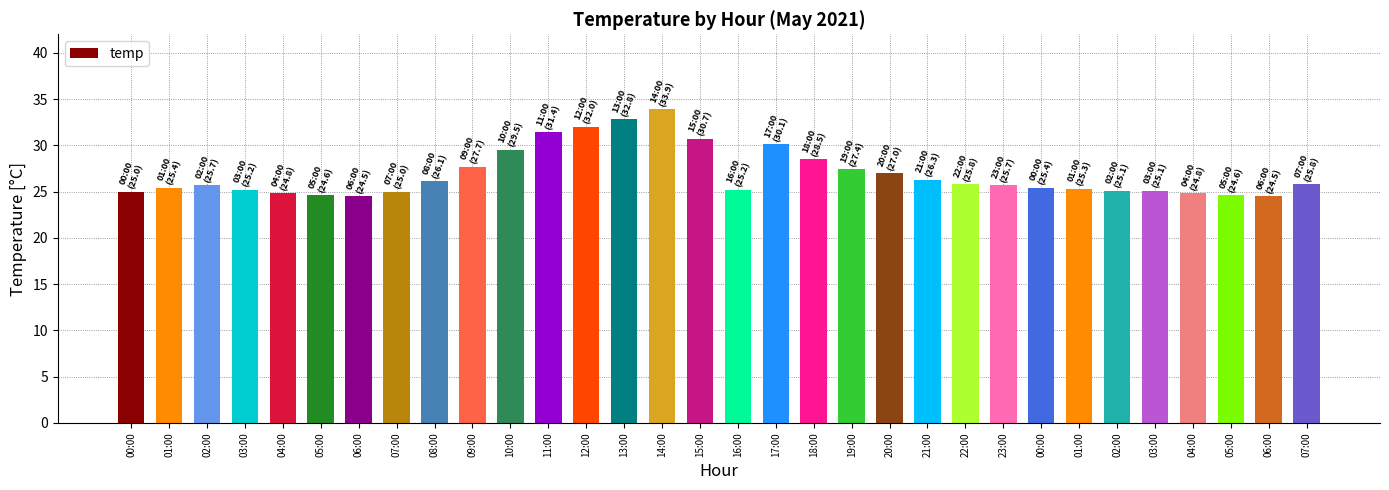

True or false: the data shows 26.3 at 21:00.

True